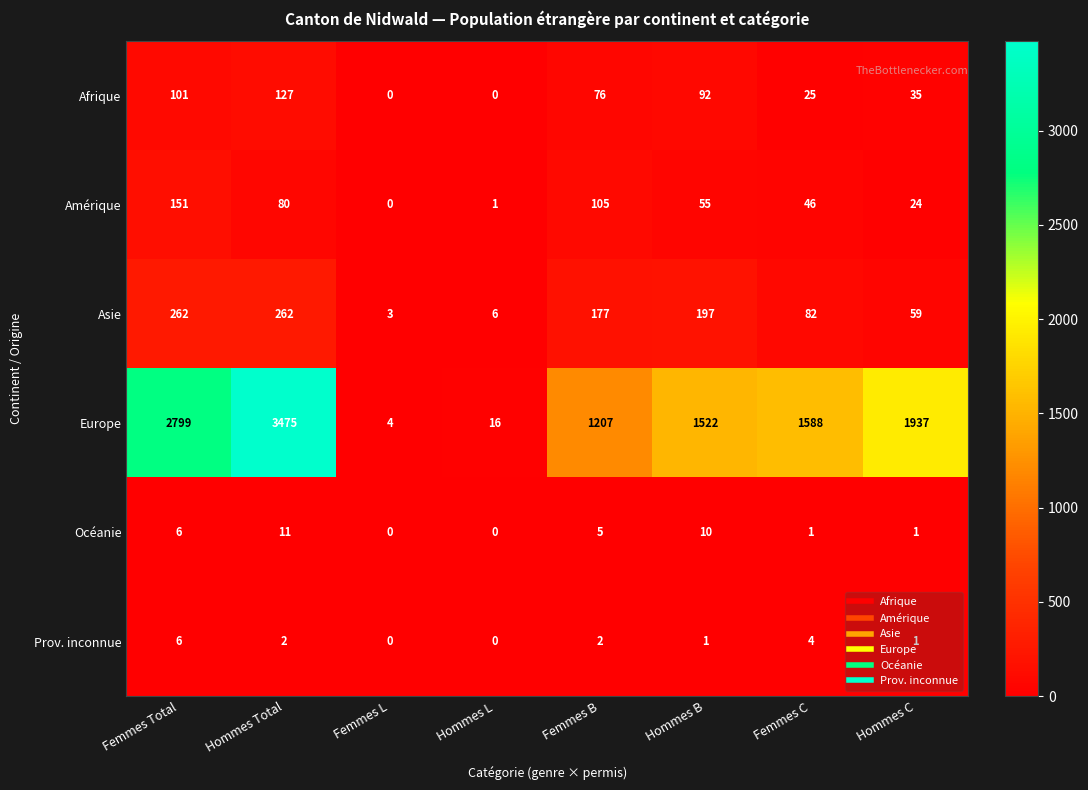

What is the average value of the Amérique series?

58